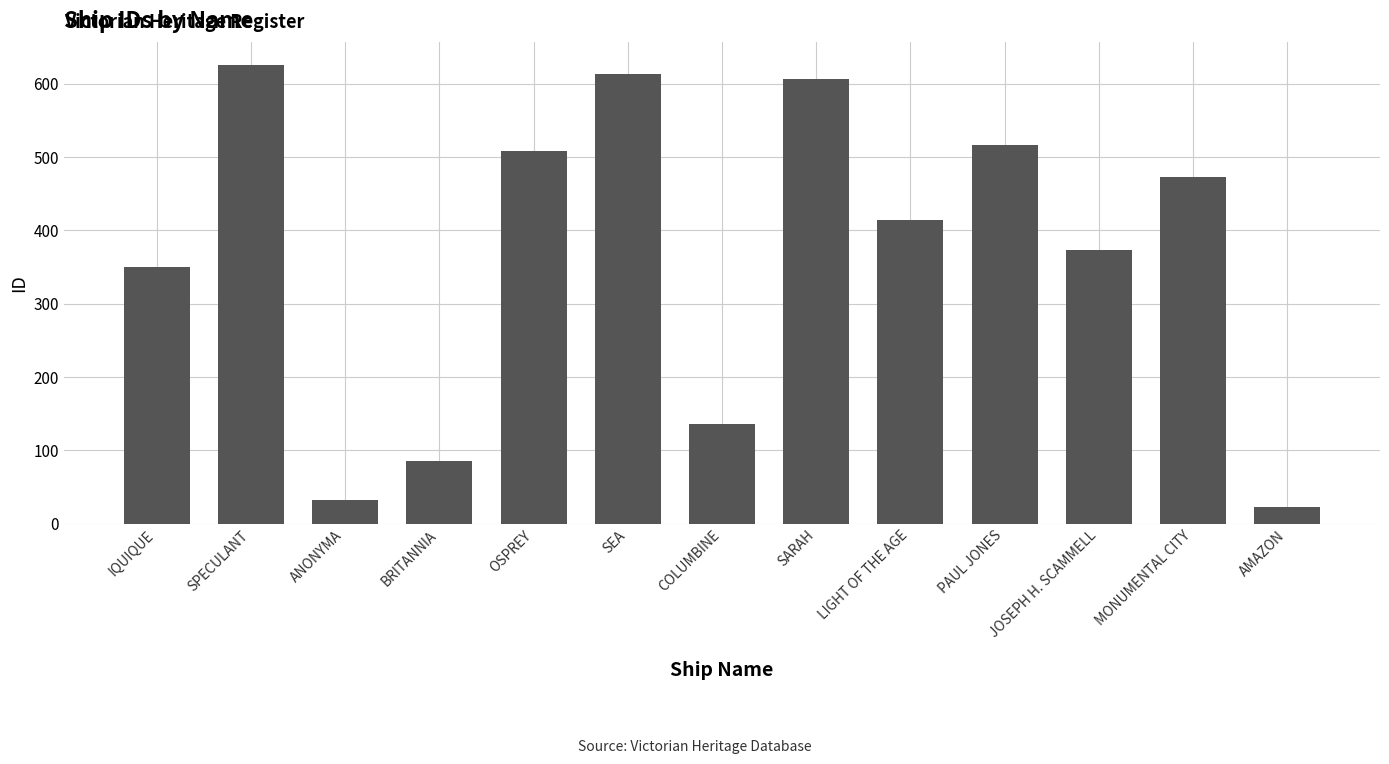

What is the change in value from PAUL JONES to MONUMENTAL CITY?

-44